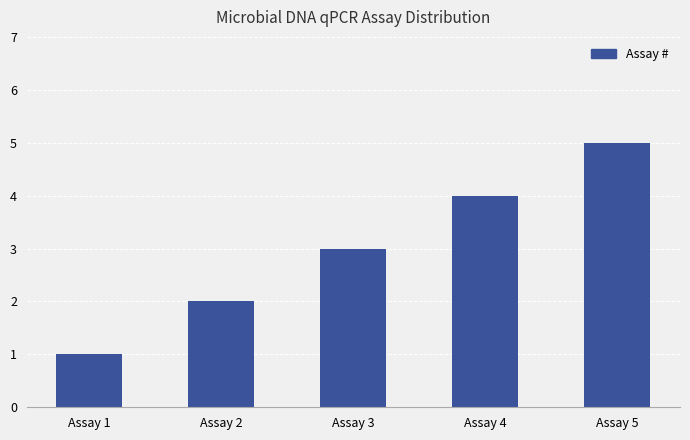

What is the sum of all values?

15